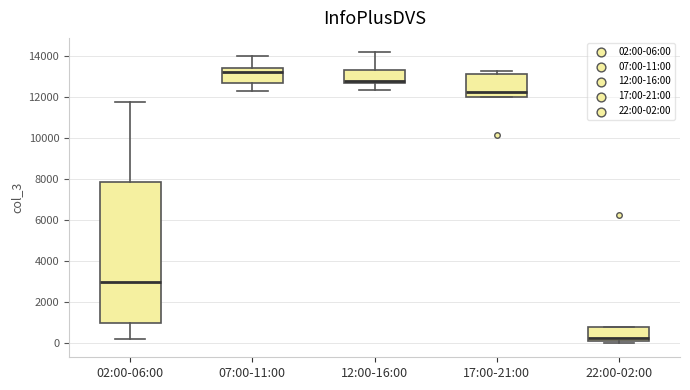

Which box has the highest median line?

07:00-11:00